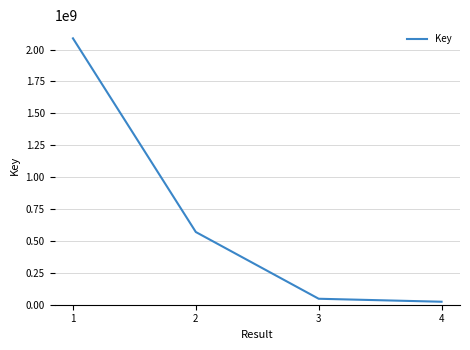

How many lines are shown in the chart?

1